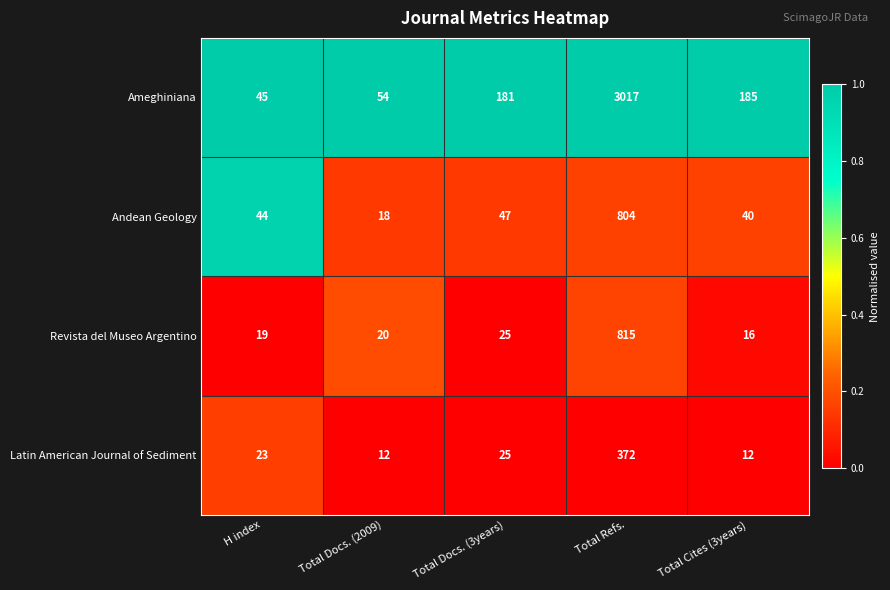

Reading left to right, list all the values displayed in this chart.

Ameghiniana: 45	54	181	3017	185
Andean Geology: 44	18	47	804	40
Revista del Museo Argentino: 19	20	25	815	16
Latin American Journal of Sediment: 23	12	25	372	12